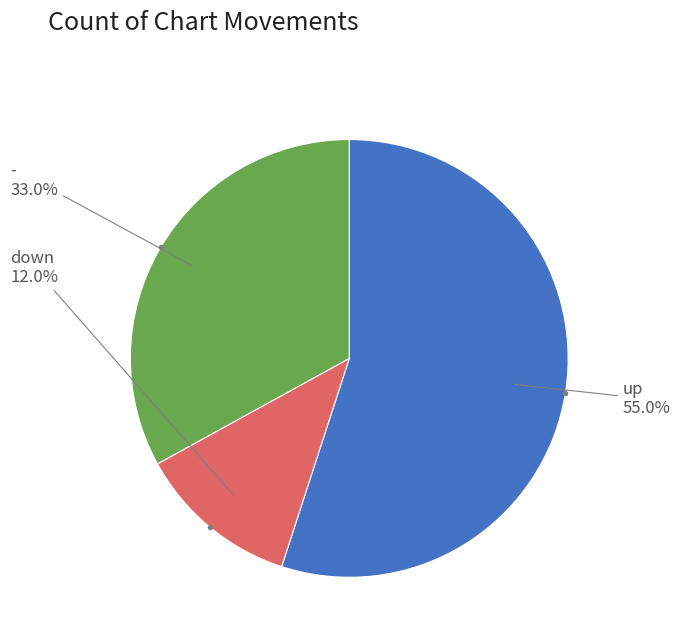

Count the number of slices in the pie.

3